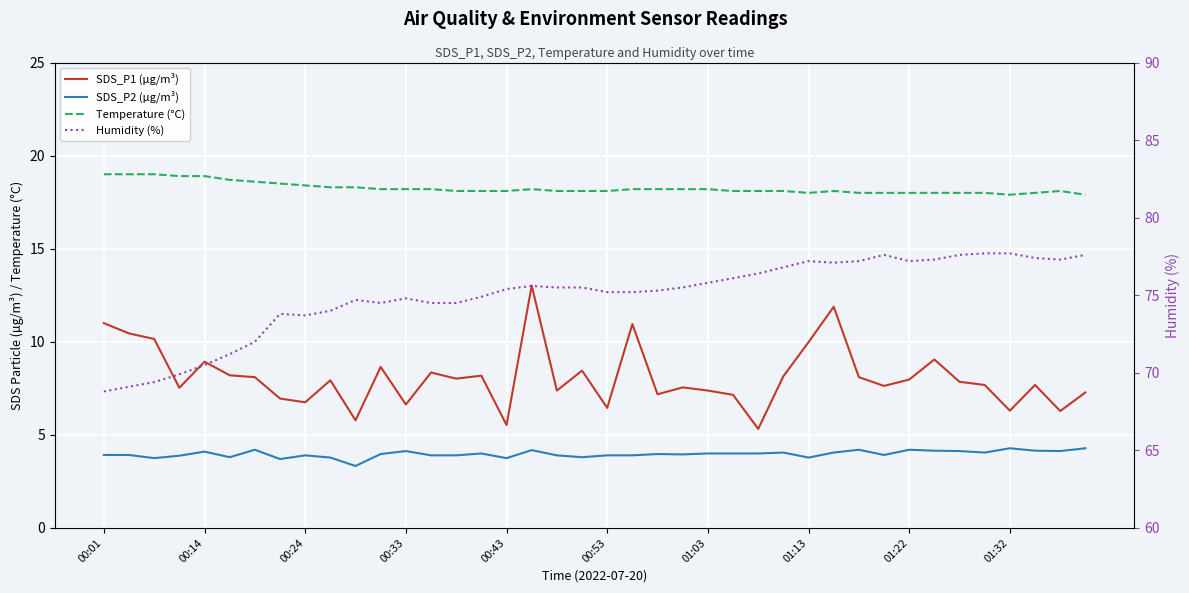

What are all the series names shown in the legend?

SDS_P1 (µg/m³), SDS_P2 (µg/m³), Temperature (°C), Humidity (%)